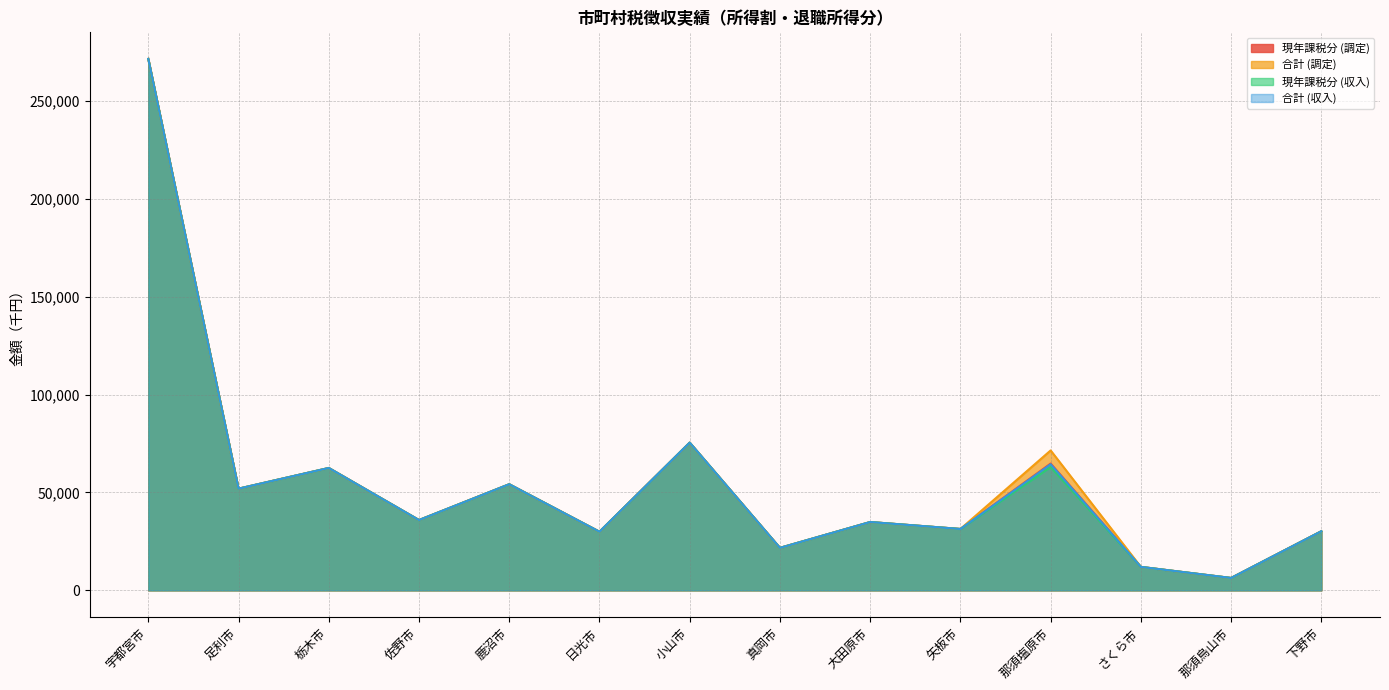

What is the difference between the maximum and second lowest values in the 現年課税分 (調定) series?

259555